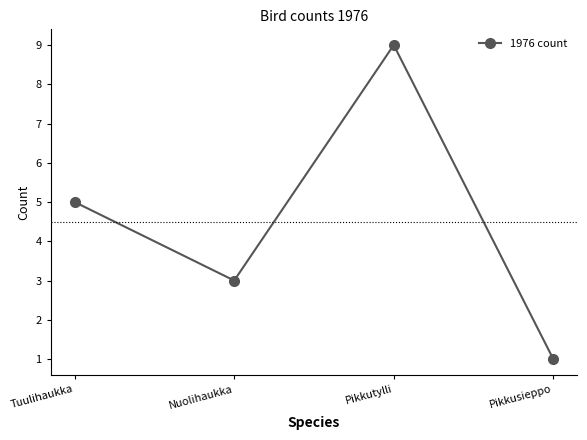

What is the value of the 2nd point from the left?

3